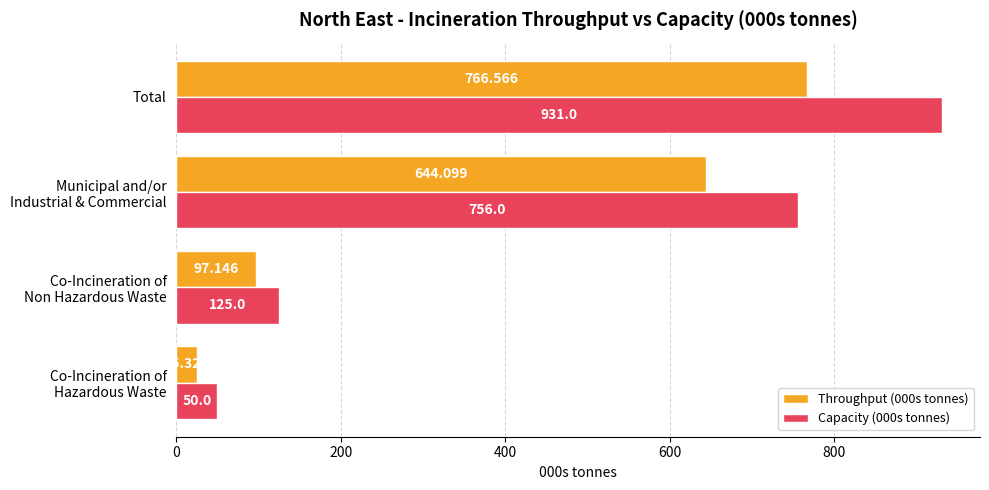

What is the smallest value displayed?

25.3